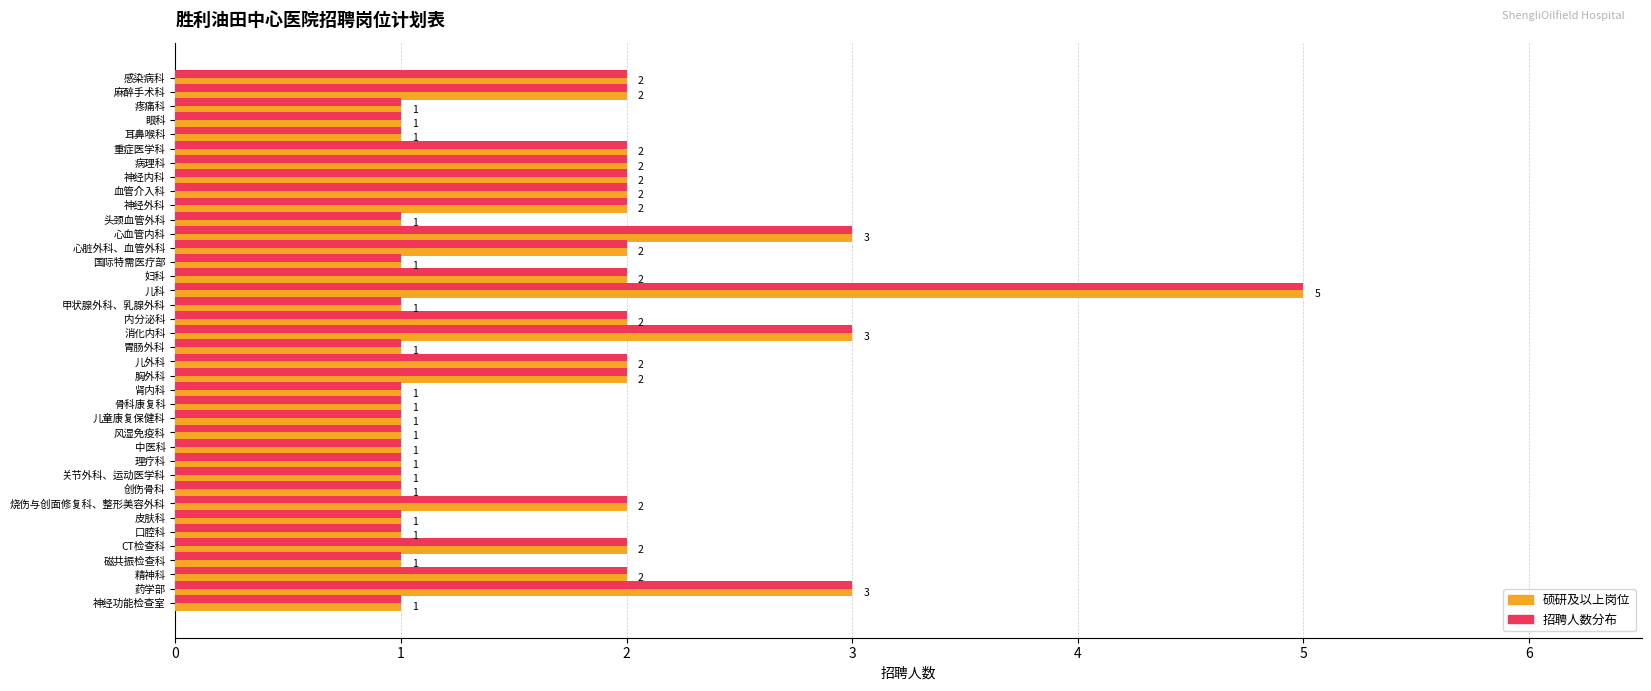

At which category is the sum across all series the highest?

儿科